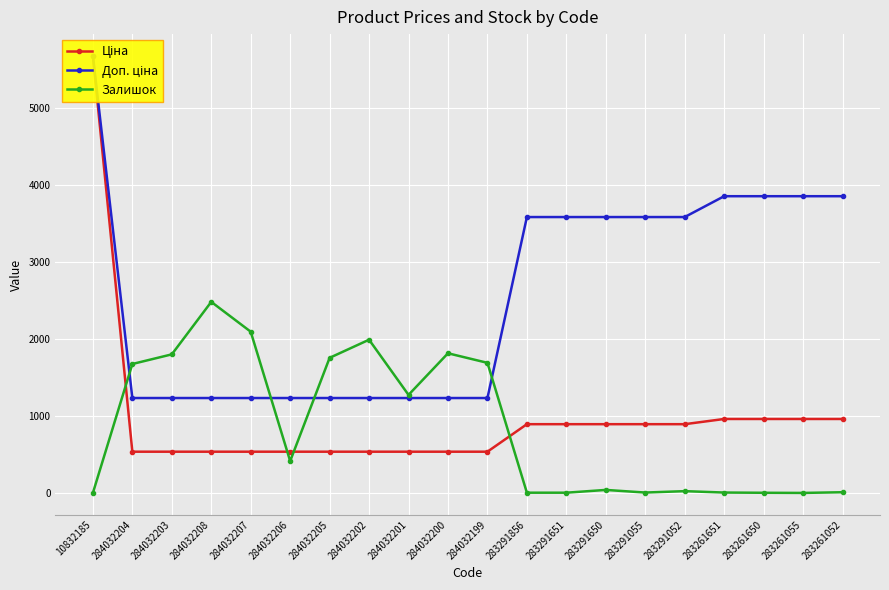

Is it true that Доп. ціна equals 278.4 at 284032205?

False